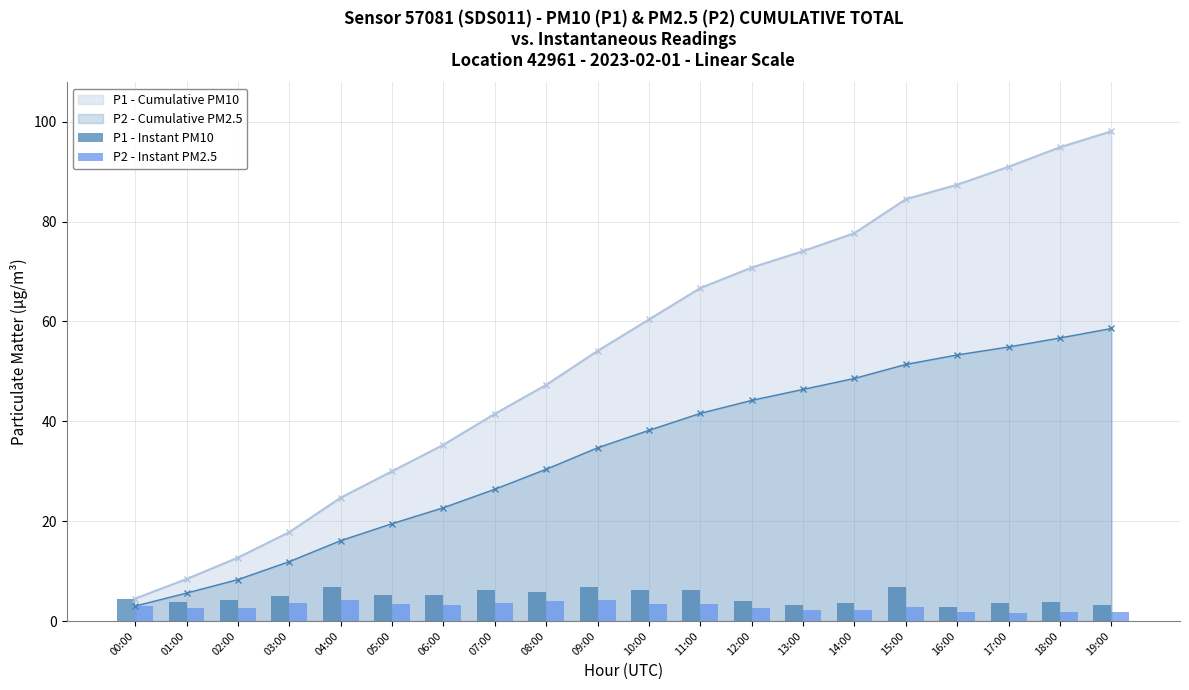

What is the difference between the P1 - Instant PM10 values at 17:00 and 07:00?

2.6